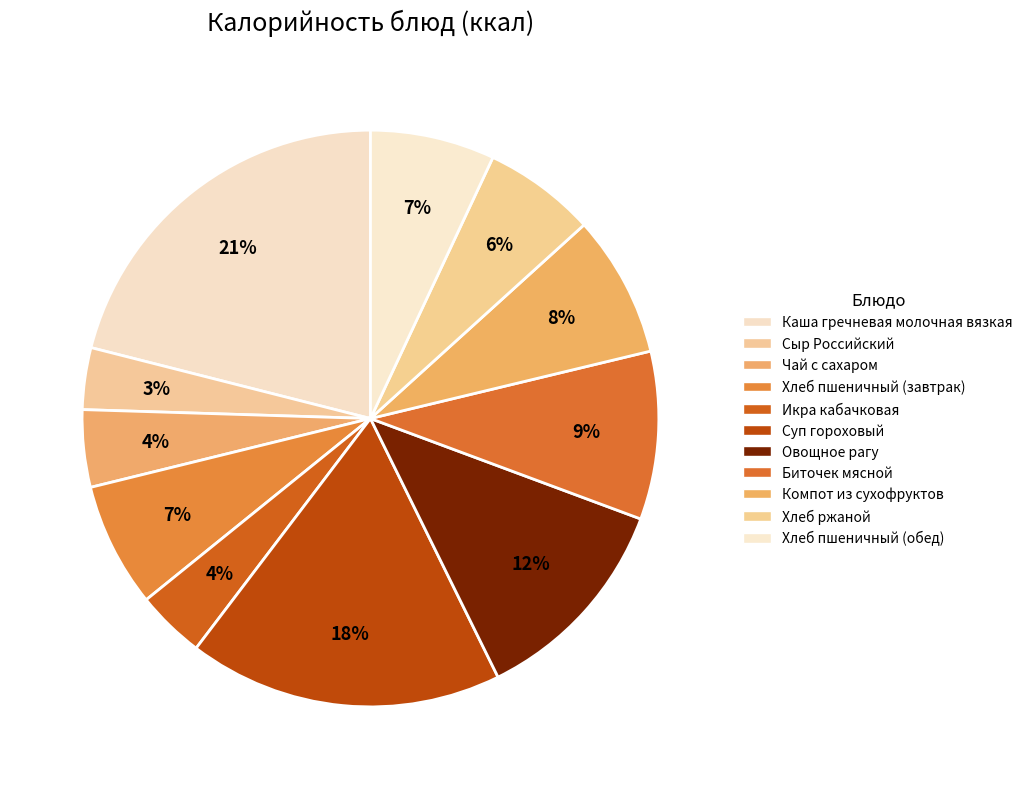

Rank the categories by value from highest to lowest.

Каша гречневая молочная вязкая, Суп гороховый, Овощное рагу, Биточек мясной, Компот из сухофруктов, Хлеб пшеничный (завтрак), Хлеб пшеничный (обед), Хлеб ржаной, Чай с сахаром, Икра кабачковая, Сыр Российский